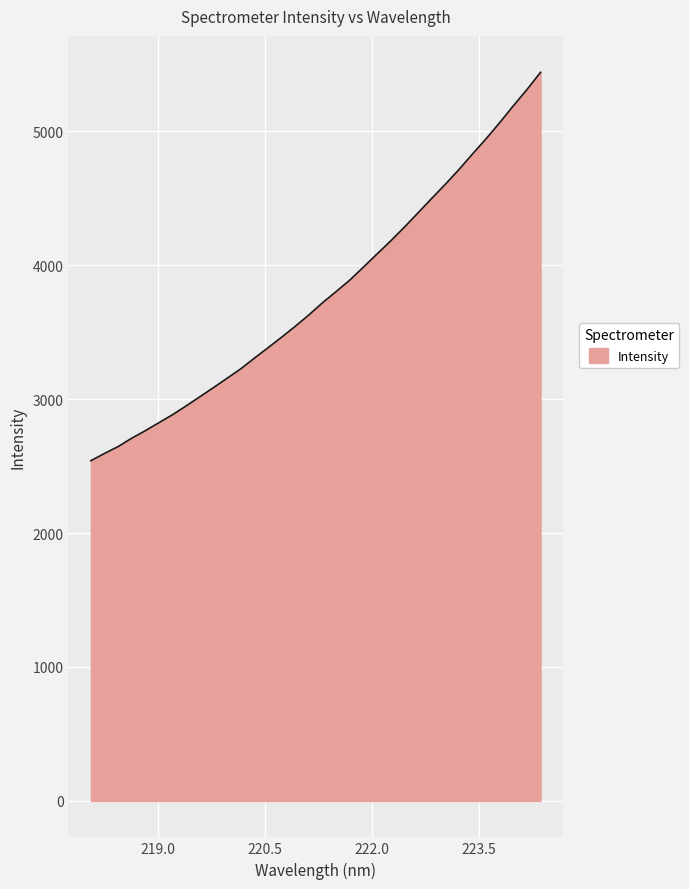

What is the greatest value displayed?

5439.0